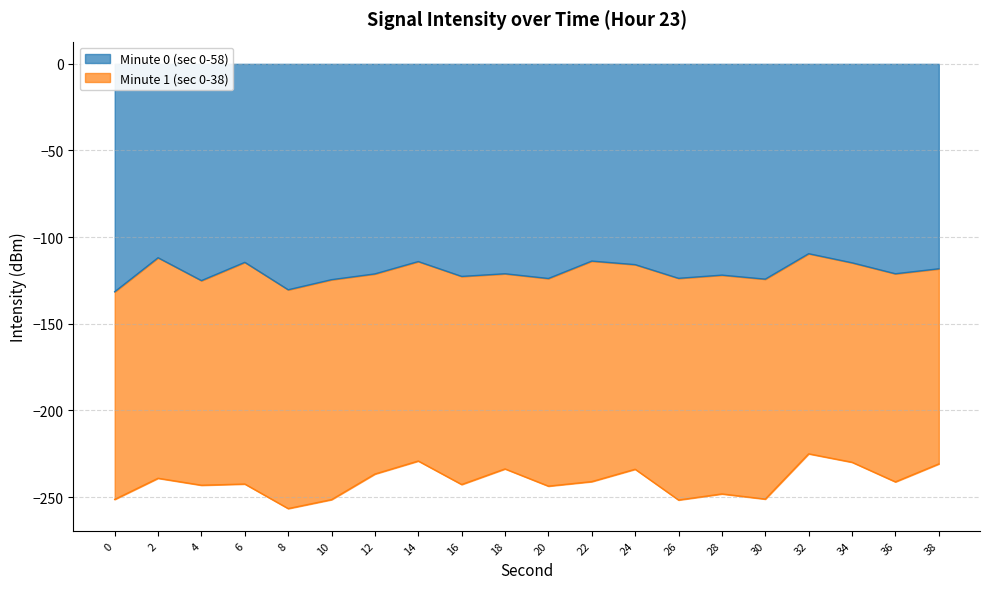

Where is the first local maximum?

2